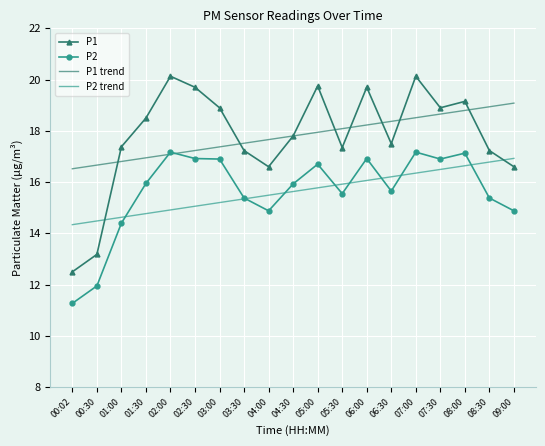

List the labels in order of P2 trend value, smallest first.

00:02, 00:30, 01:00, 01:30, 02:00, 02:30, 03:00, 03:30, 04:00, 04:30, 05:00, 05:30, 06:00, 06:30, 07:00, 07:30, 08:00, 08:30, 09:00